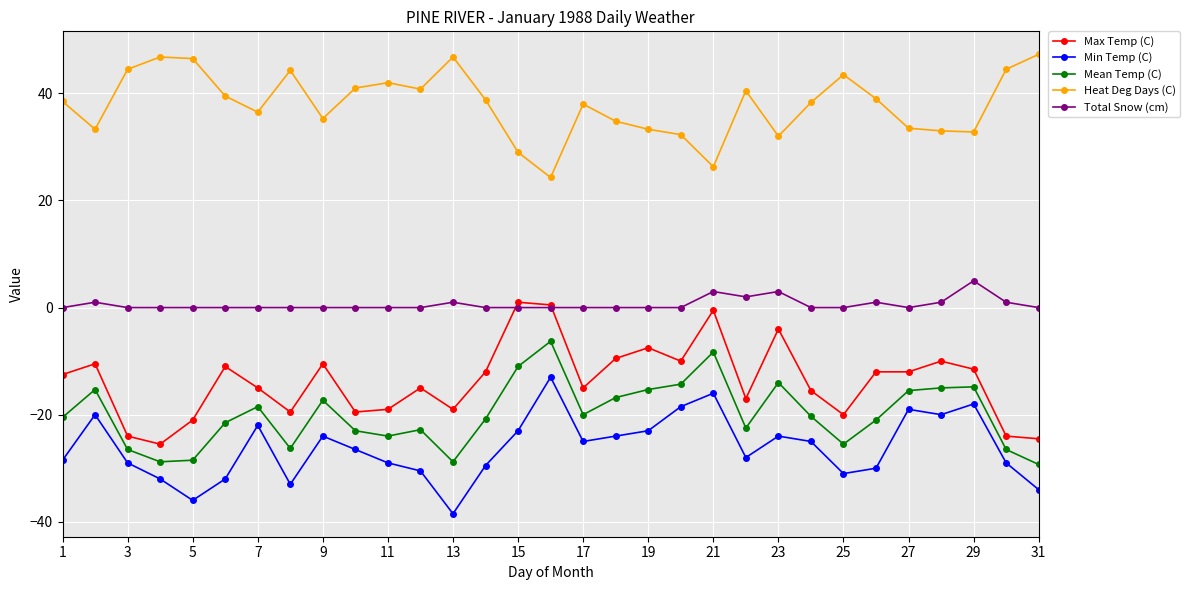

What is the maximum value shown in the chart?

47.3